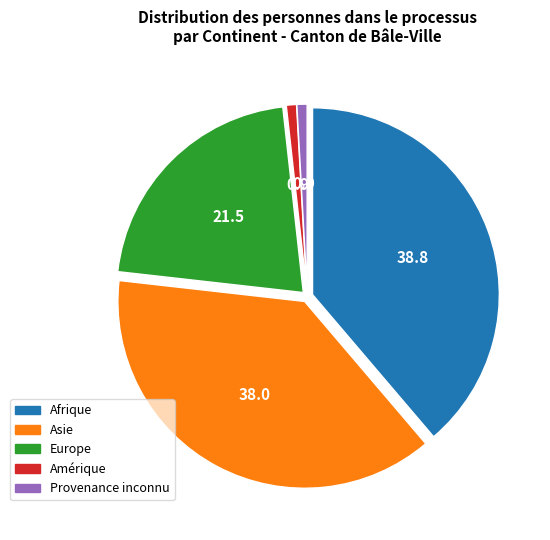

How many slices are in this pie chart?

5